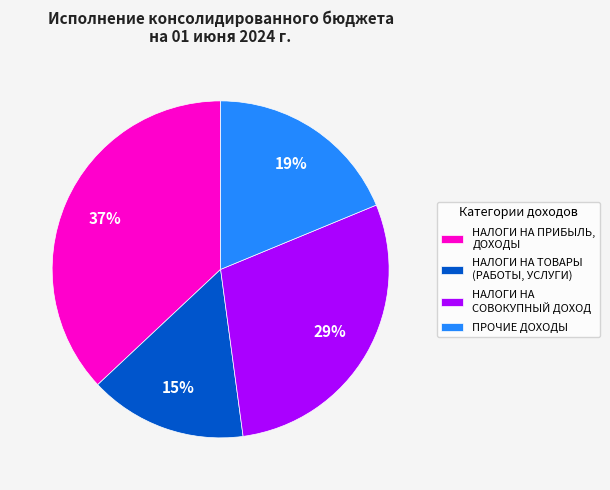

To the nearest percent, what is the combined percentage of НАЛОГИ НА ТОВАРЫ (РАБОТЫ, УСЛУГИ) and НАЛОГИ НА СОВОКУПНЫЙ ДОХОД?

44%